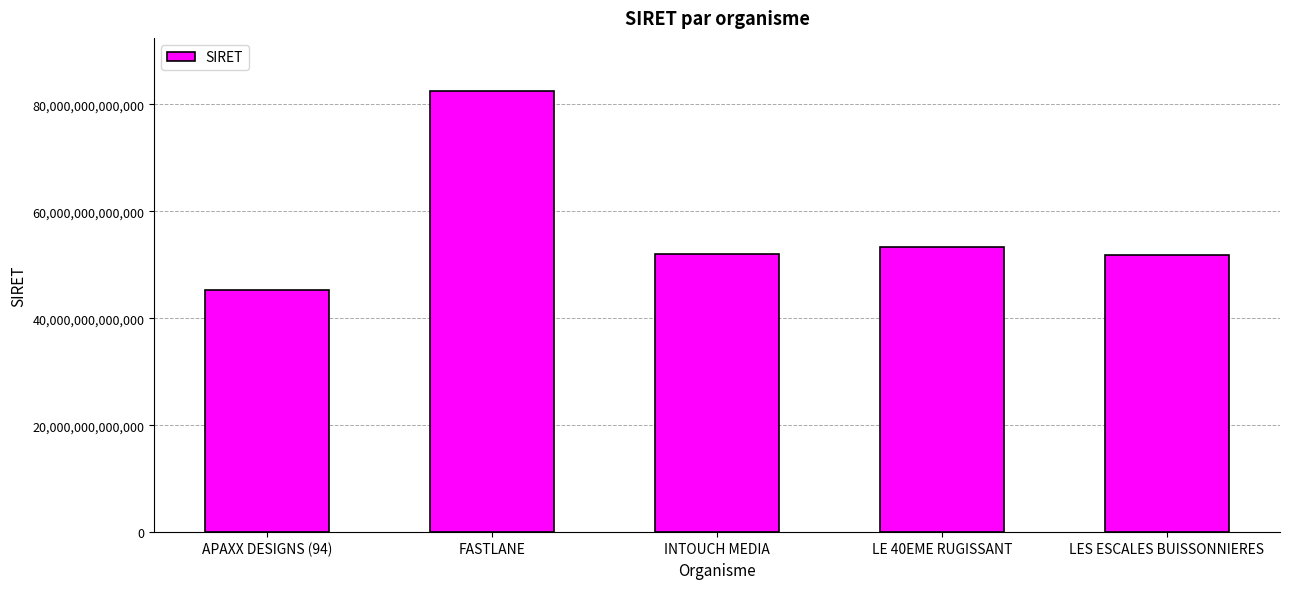

Which category has the highest value across all series?

FASTLANE